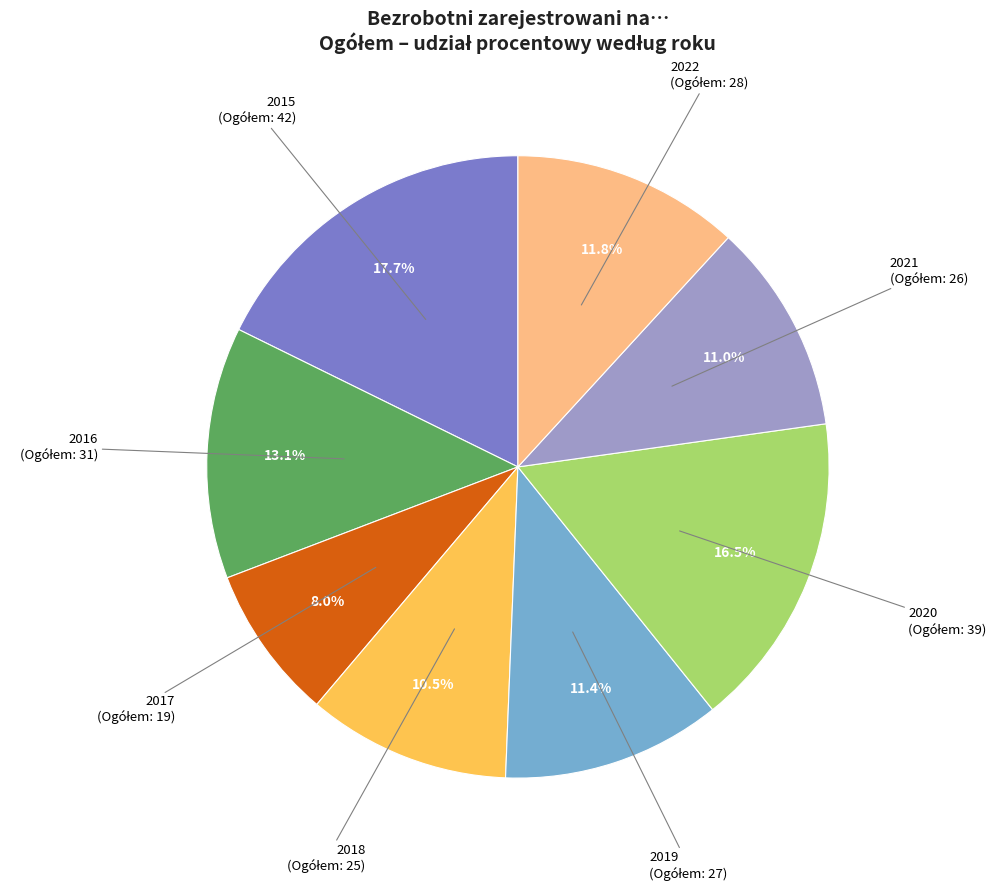

Is there any slice that represents more than half of the pie?

No